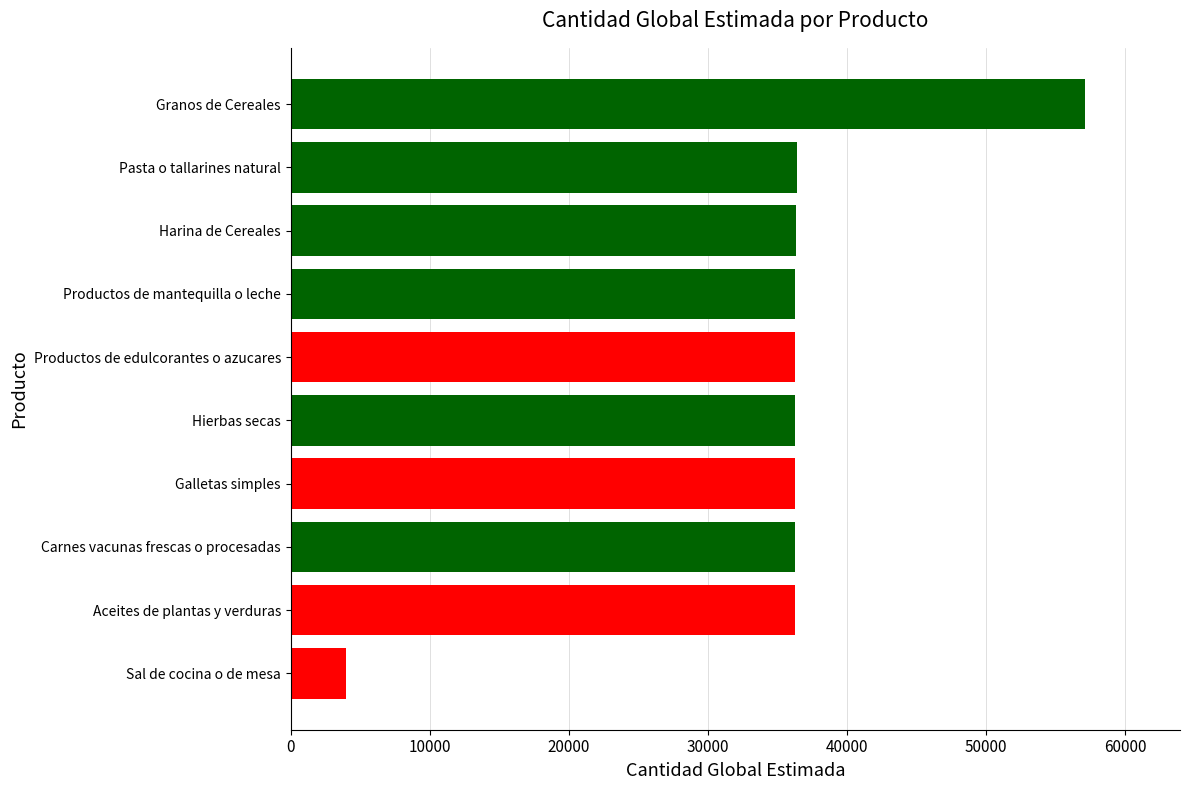

Is it true that the value at Productos de edulcorantes o azucares is 14296?

False